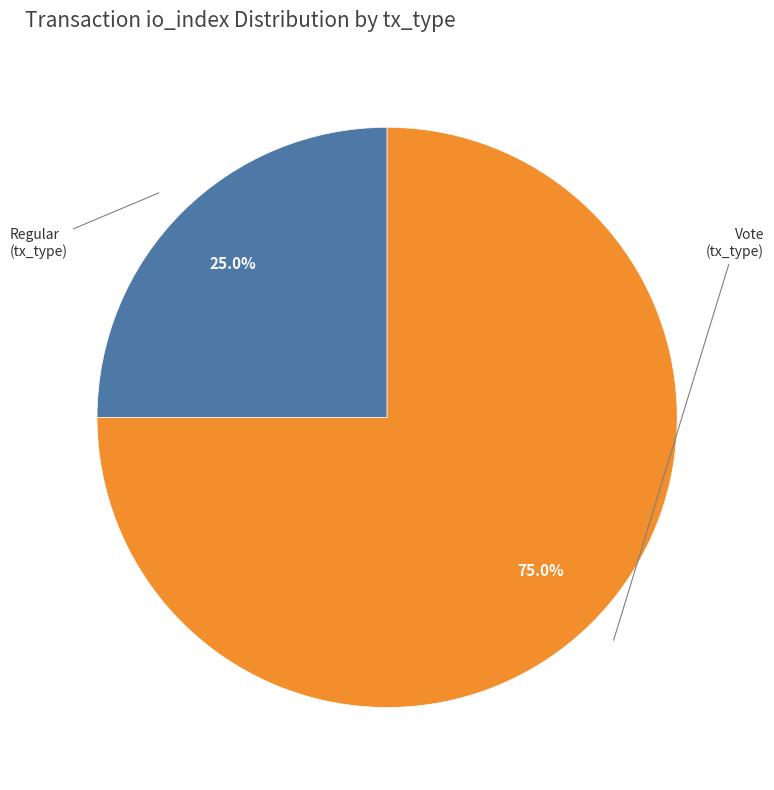

Is there any slice that represents more than half of the pie?

Yes